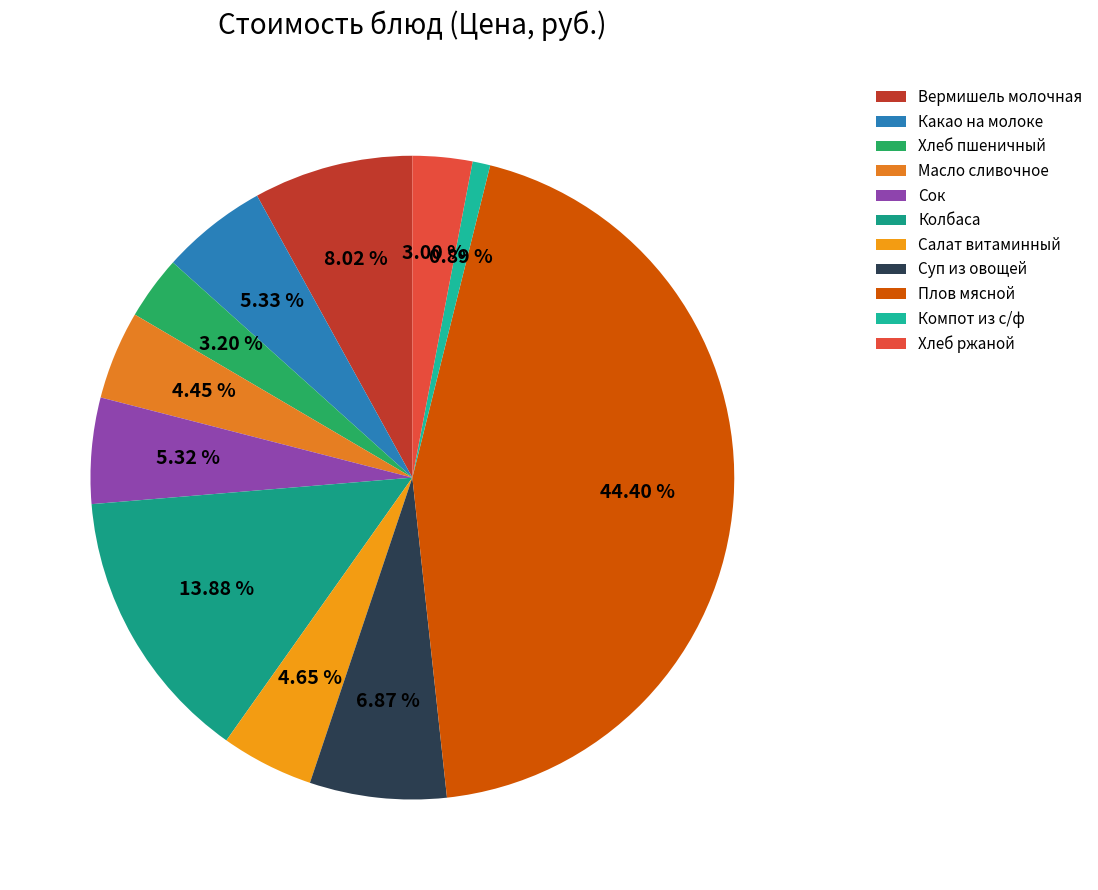

What is the smallest slice in the pie chart?

Компот из с/ф